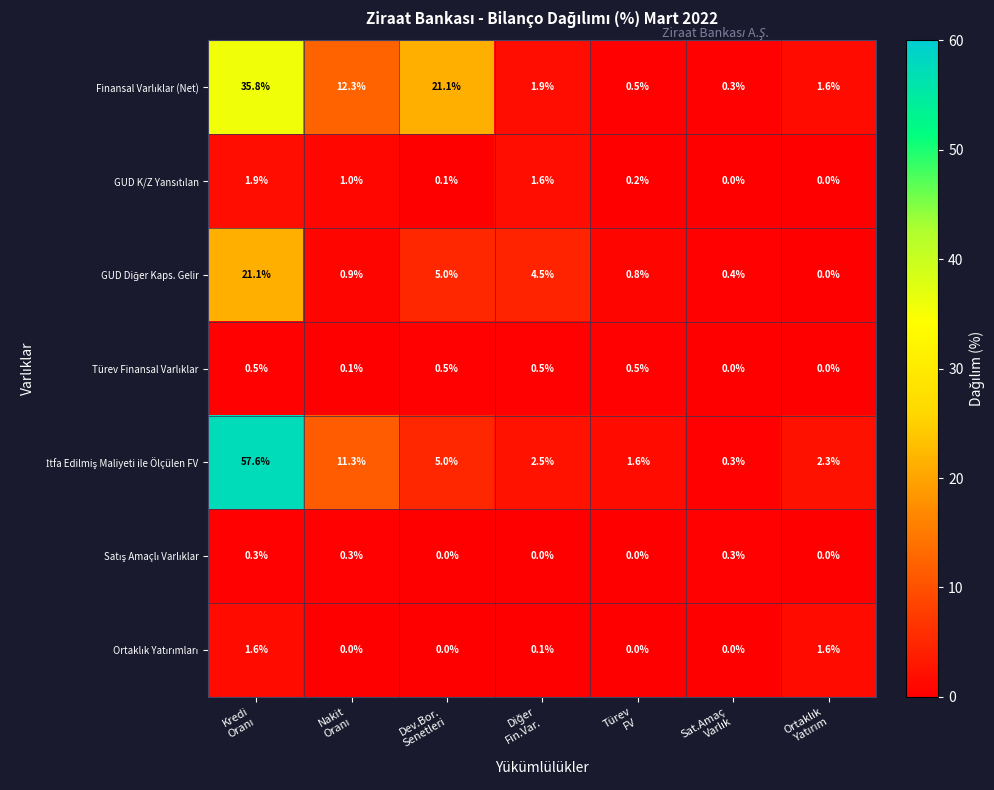

Which series has the largest total across all categories?

İtfa Edilmiş Maliyeti ile Ölçülen FV